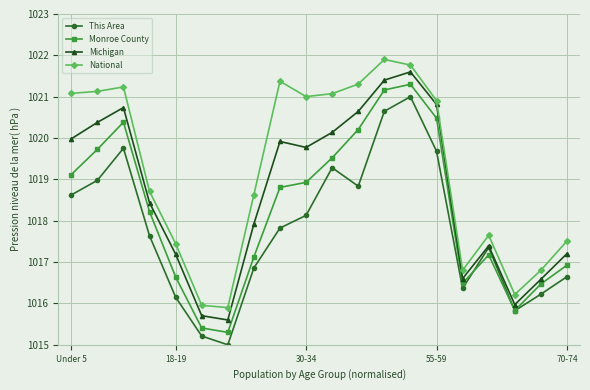

What is the value of the National point at the 11th from the left?

1021.1